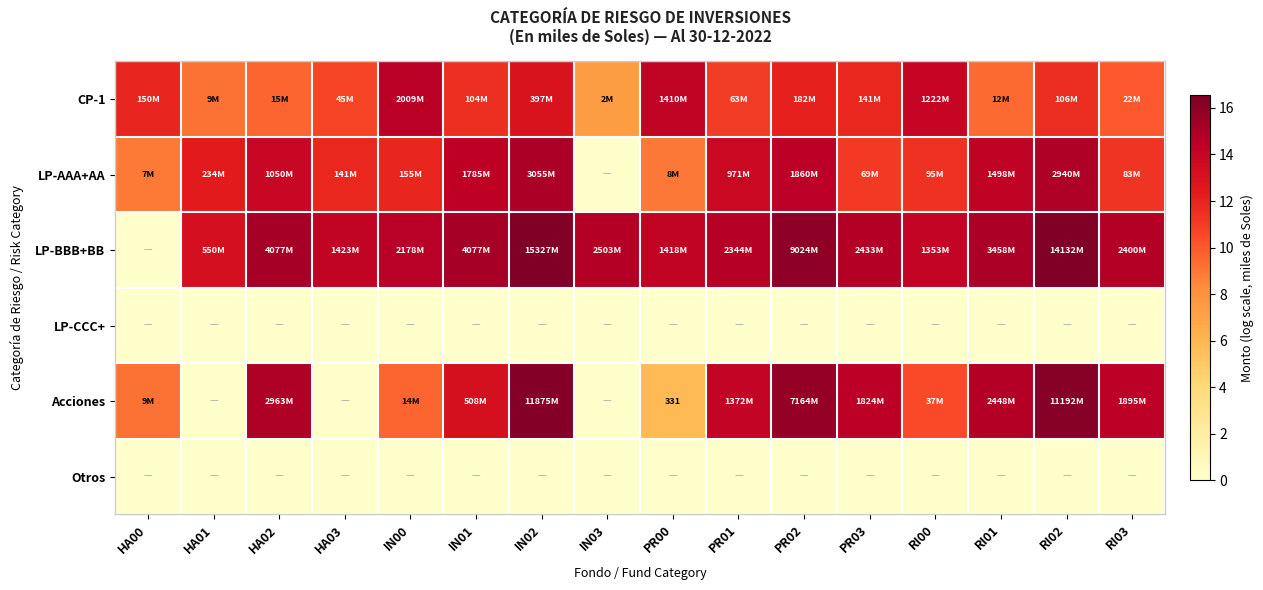

Which series has the largest range (max minus min)?

LP-BBB+BB